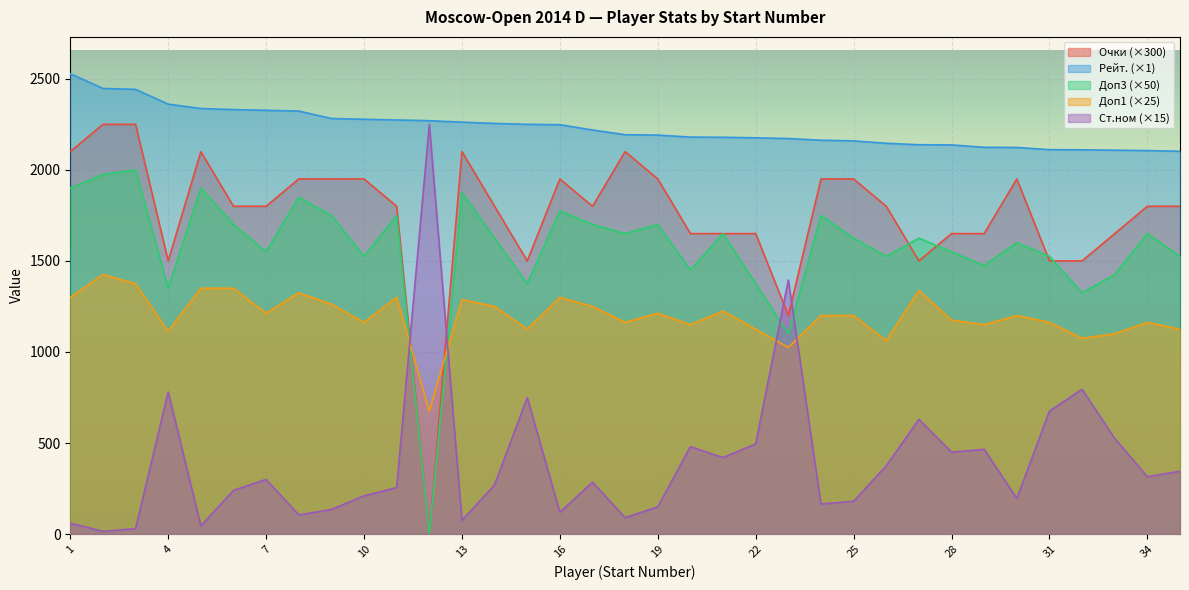

What is the spread (max minus min) of values at 11?

2019.0